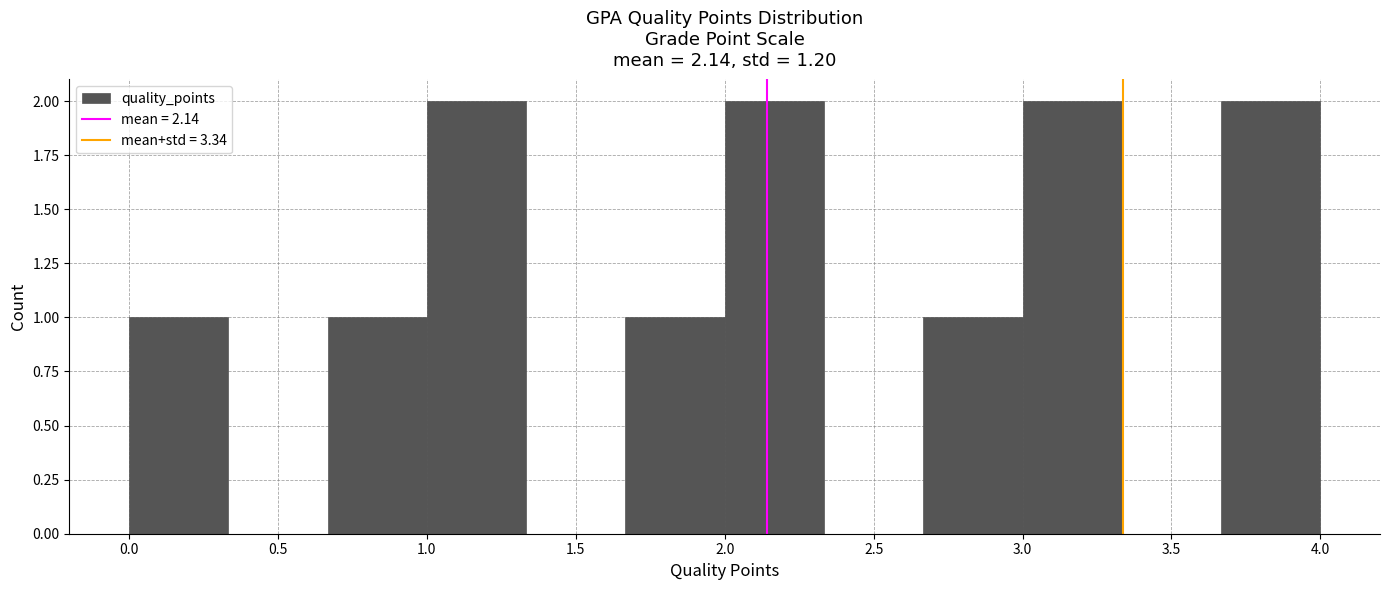

Reading left to right, list every bar in this chart as the range it spans on the x-axis followed by its height. Neither the bar edges nor the heights are printed on the chart, so give them approximately, as read against the axes.

0.00 to 0.35: 1
0.35 to 0.65: 0
0.65 to 1.00: 1
1.00 to 1.35: 2
1.35 to 1.65: 0
1.65 to 2.00: 1
2.00 to 2.35: 2
2.35 to 2.65: 0
2.65 to 3.00: 1
3.00 to 3.35: 2
3.35 to 3.65: 0
3.65 to 4.00: 2